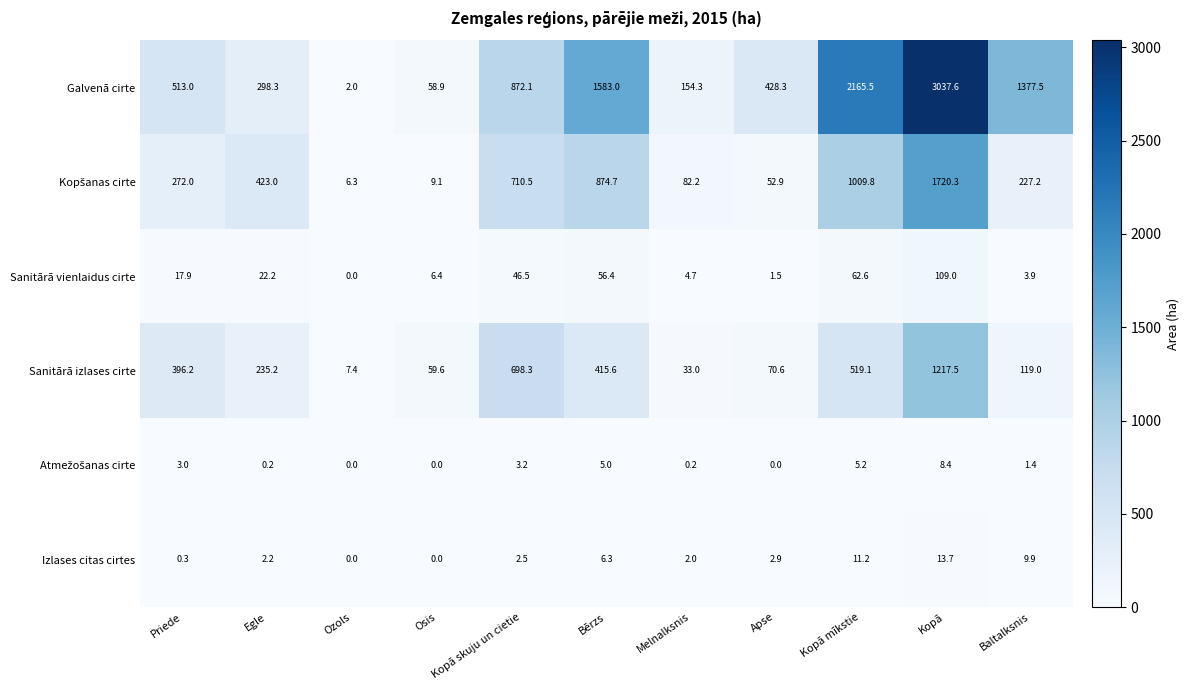

Which series has the widest spread of values?

Galvenā cirte